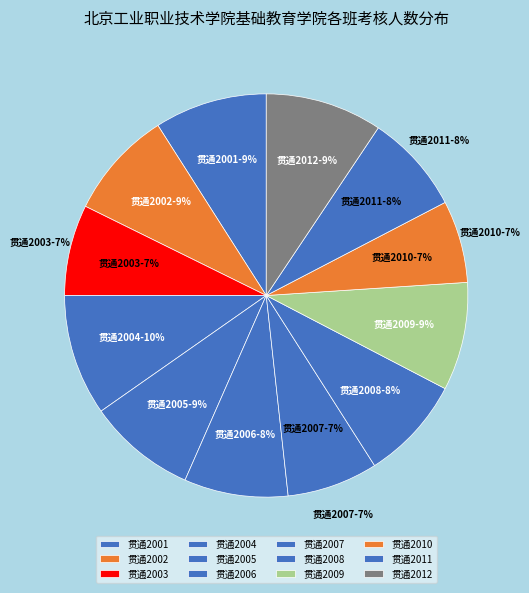

Is it true that 贯通2010 is 1% of the pie?

False